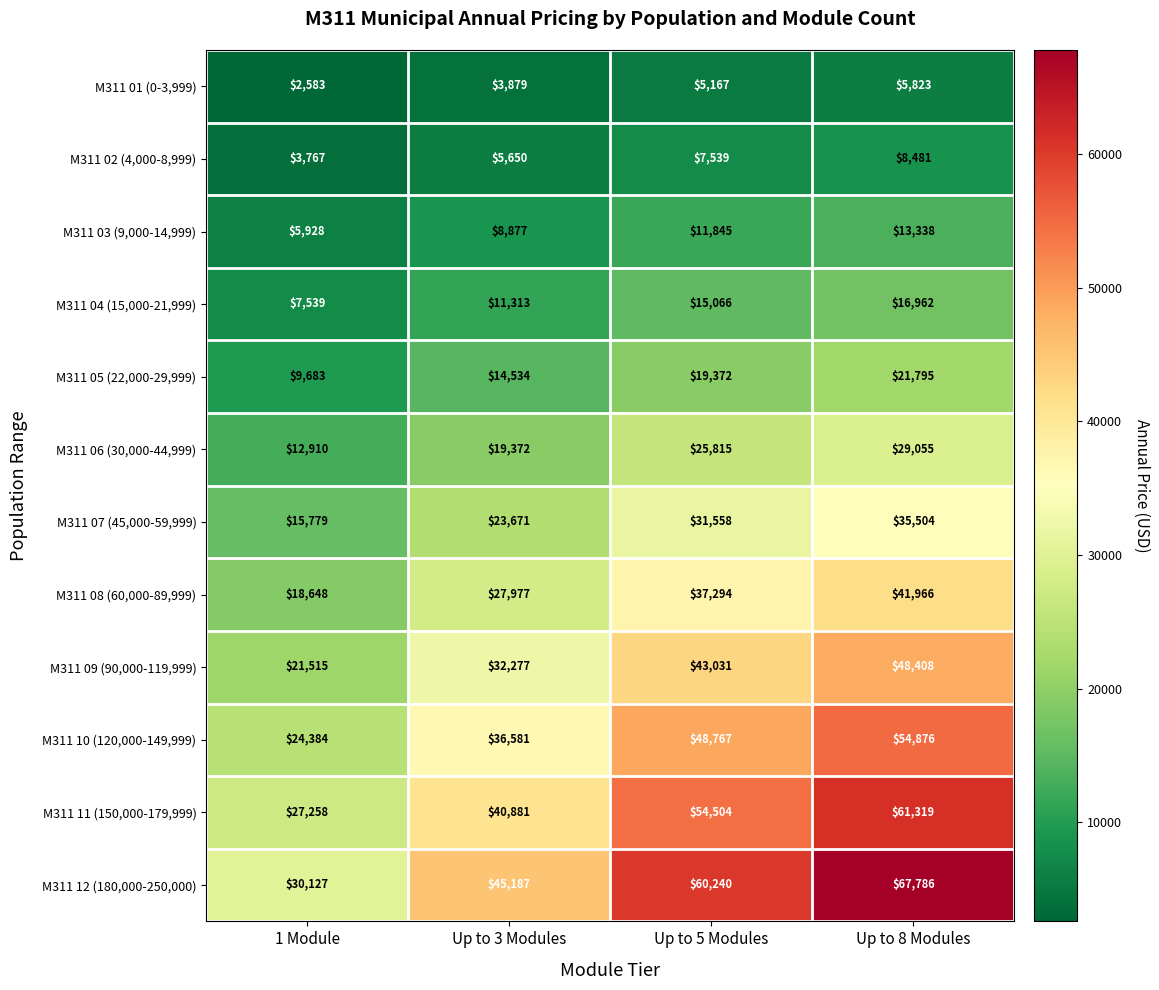

Which series has the widest spread of values?

M311 12 (180,000-250,000)